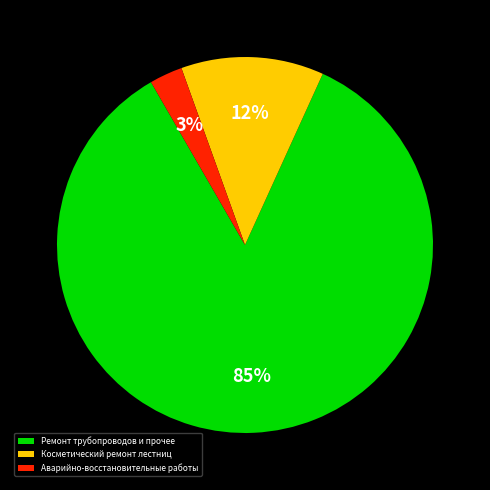

What percentage is the Косметический ремонт лестниц slice, to the nearest percent?

12%